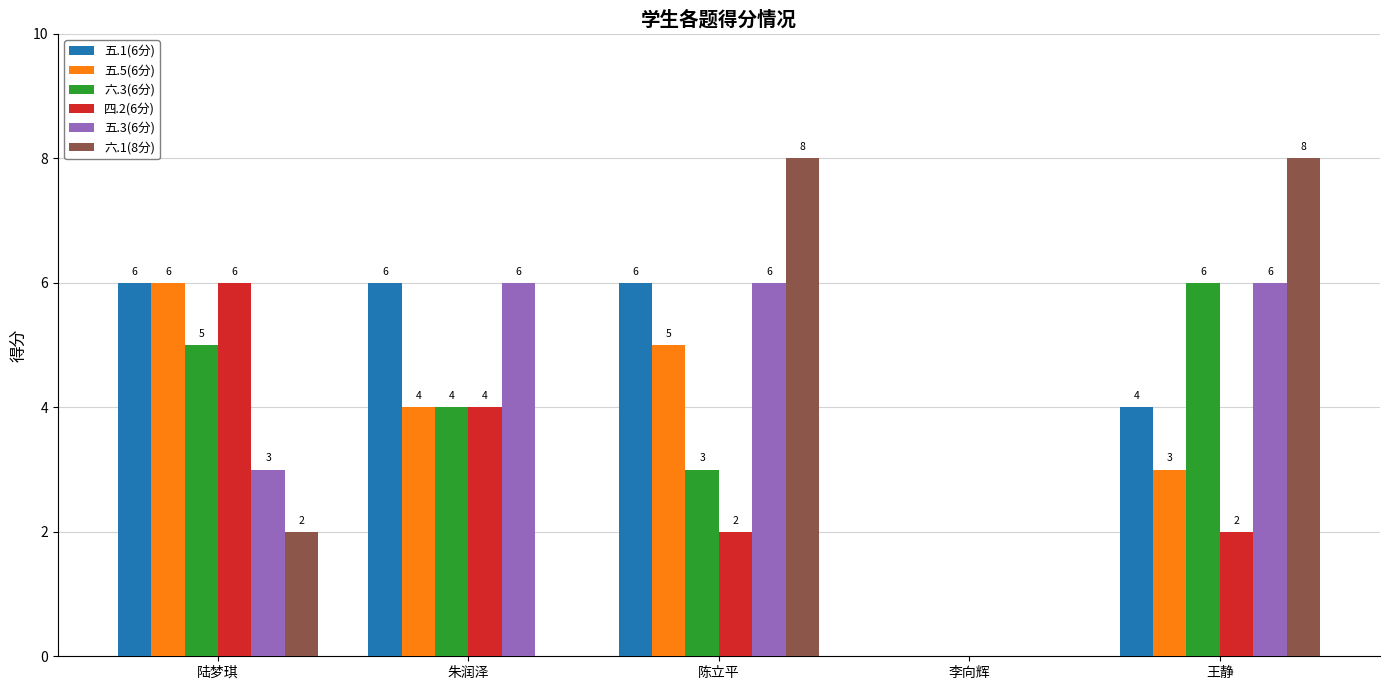

At which label does 五.5(6分) reach its peak?

陆梦琪